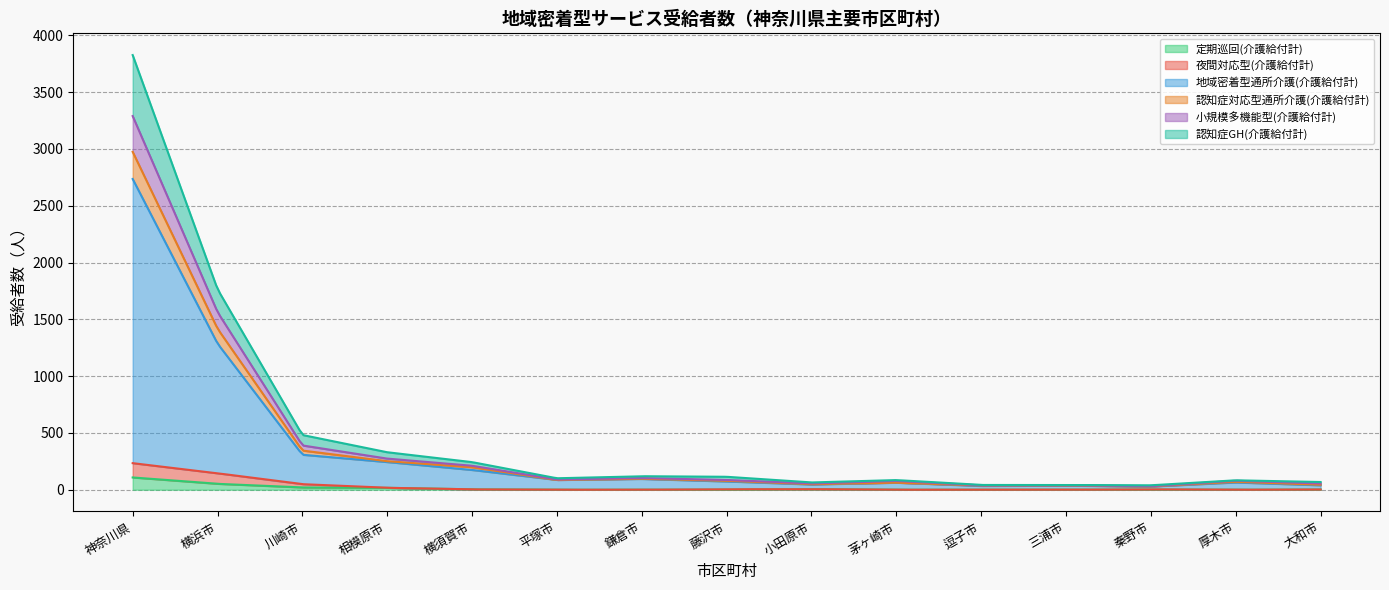

Does the chart display data point markers on the line(s)?

No